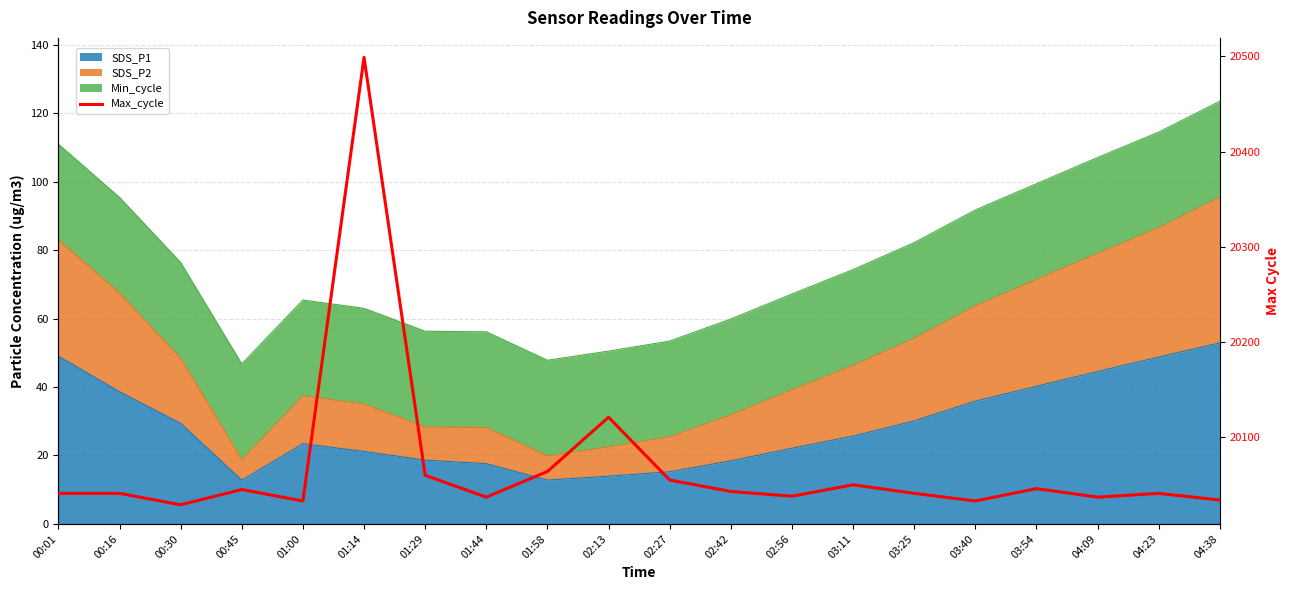

At which category does the data reach its first local valley?

00:30